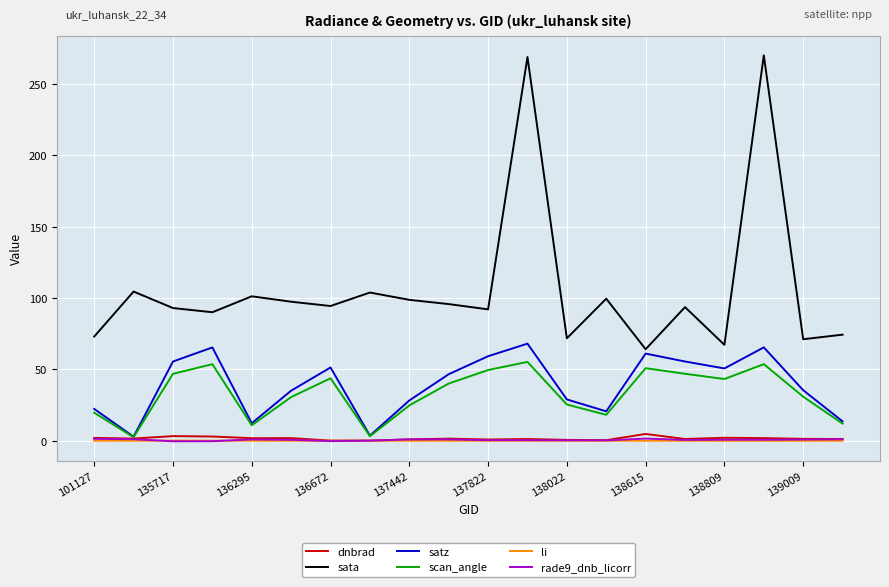

True or false: sata and scan_angle intersect in this chart.

False